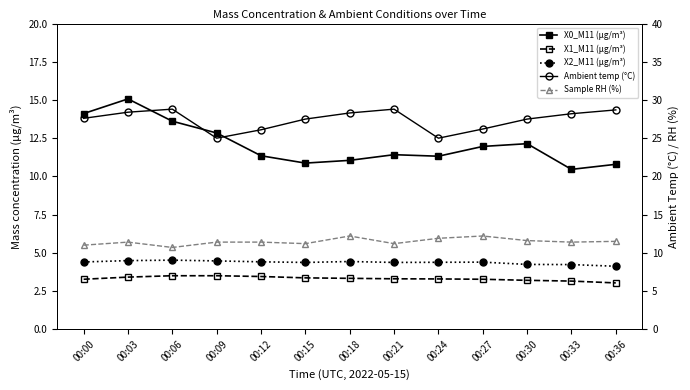

The value of X2_M11 (μg/m³) at 00:15 is 6.1. True or false?

False